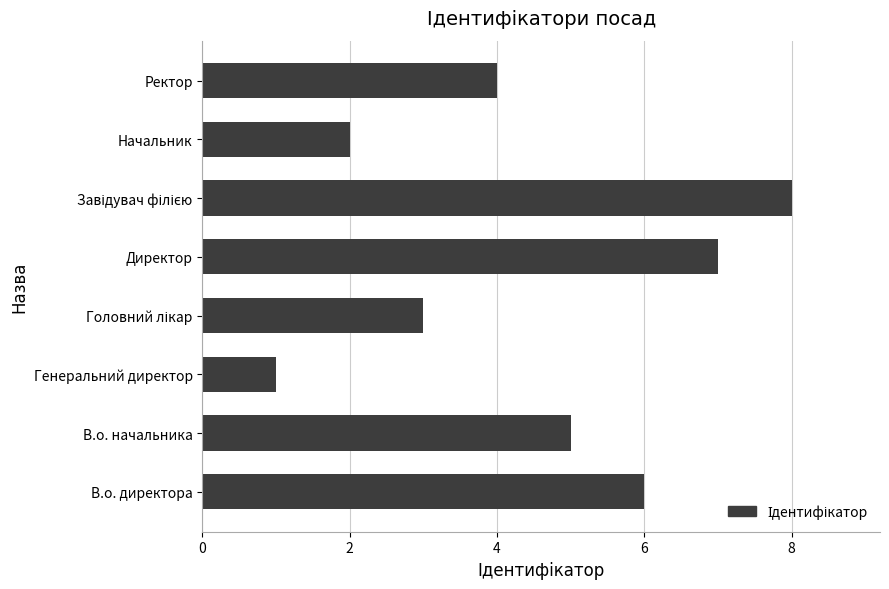

Reading bottom to top, extract all data points from this chart.

6	5	1	3	7	8	2	4